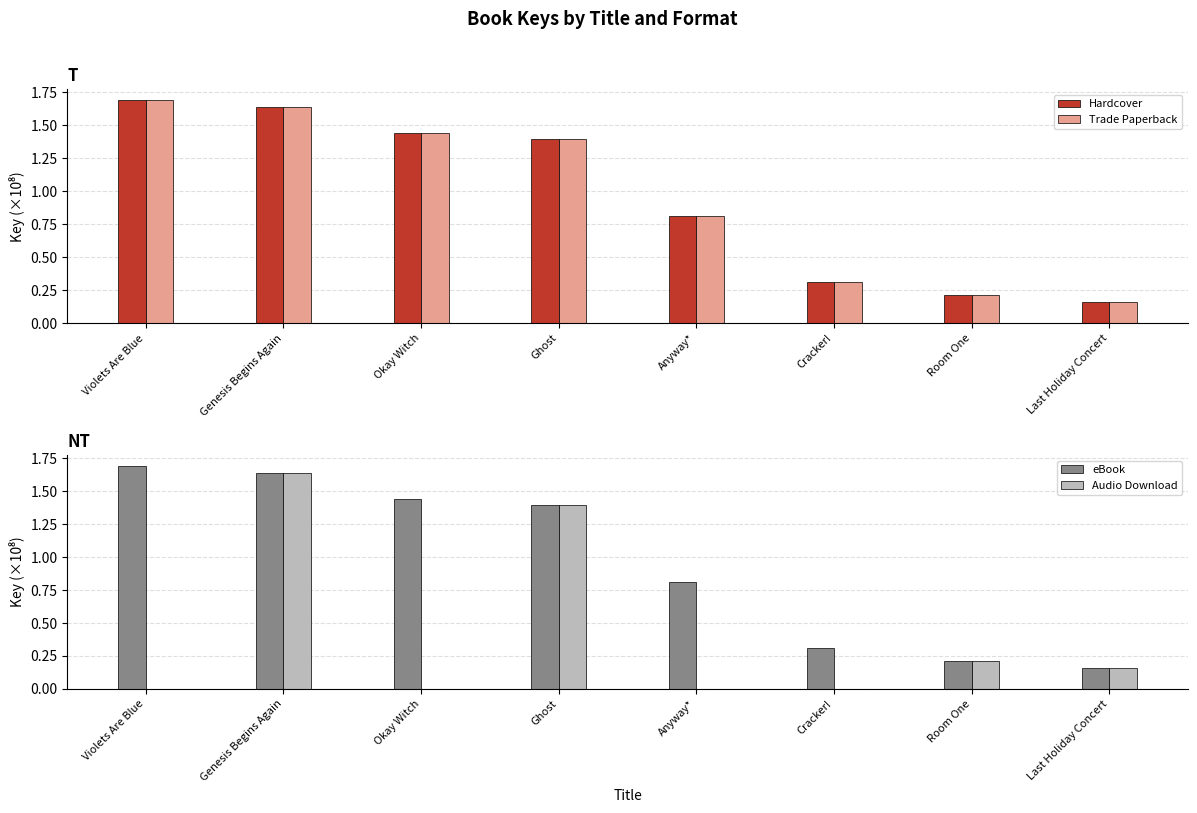

What are all the series names shown in the legend?

Hardcover, Trade Paperback, eBook, Audio Download